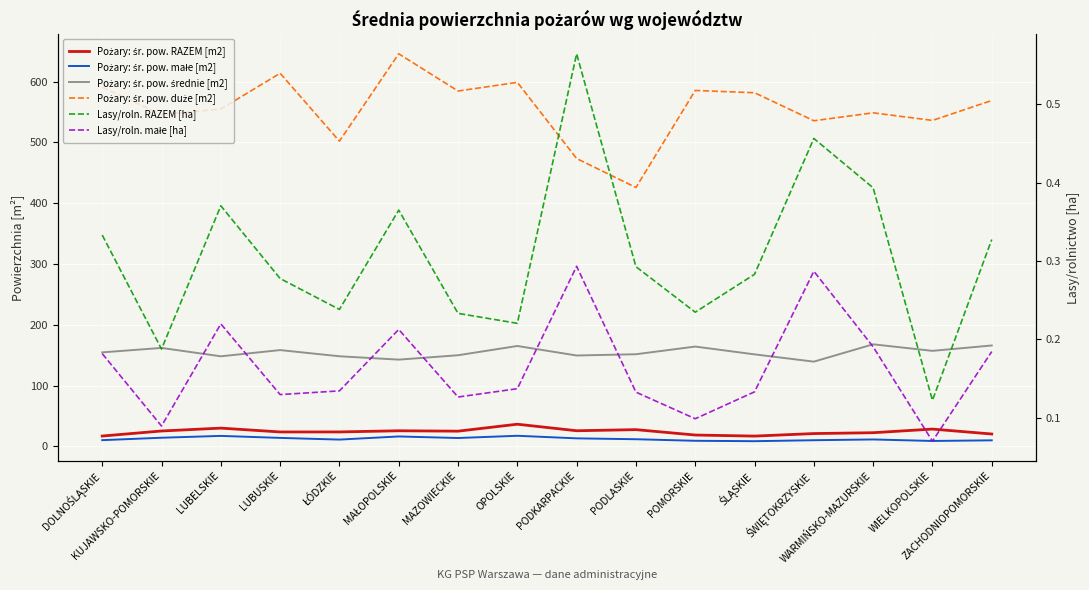

At which label is Pożary: śr. pow. duże [m2] closest to 535?

ŚWIĘTOKRZYSKIE